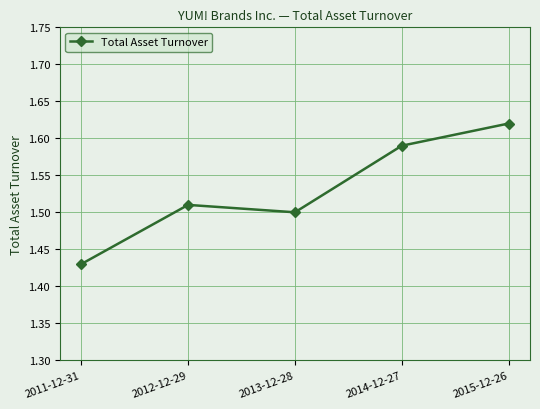

How many lines are shown in the chart?

1